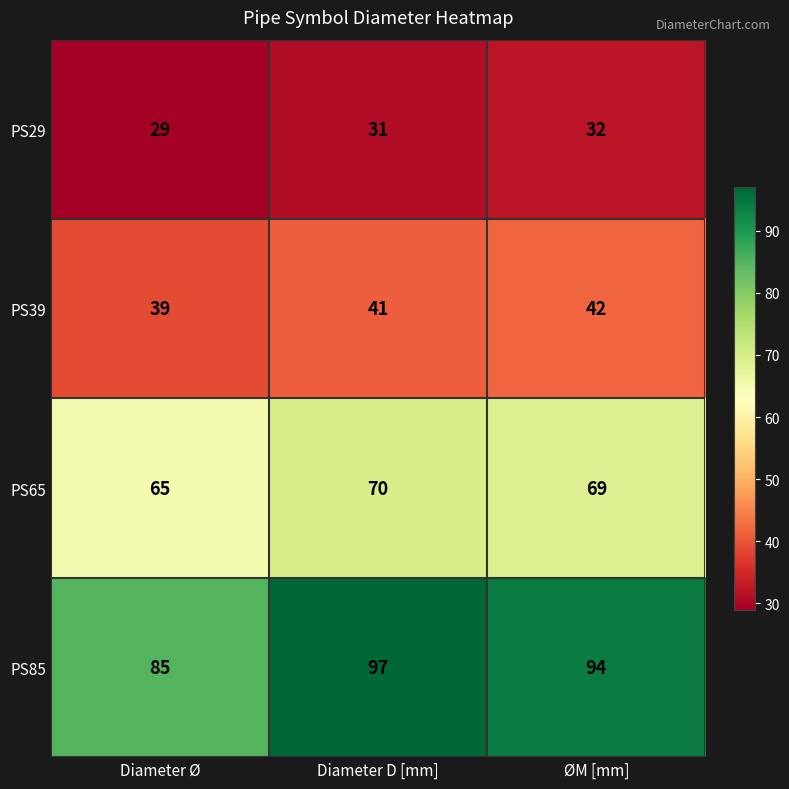

How many series are shown in this chart?

4